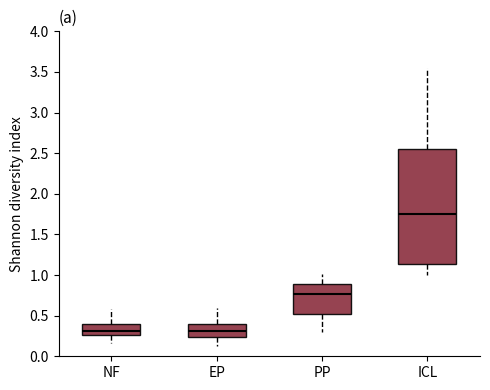

Reading left to right, transcribe this box plot: for each box, give where its median line is, the range the box spans, and where its two whiskers end, as read against the y-axis. The values are not printed on the chart, so give them approximately, as read against the axis.

NF: median 0.30, box 0.25 to 0.40, whiskers 0.15 to 0.60
EP: median 0.30, box 0.25 to 0.40, whiskers 0.15 to 0.60
PP: median 0.75, box 0.55 to 0.90, whiskers 0.30 to 1.00
ICL: median 1.75, box 1.15 to 2.55, whiskers 1.00 to 3.55